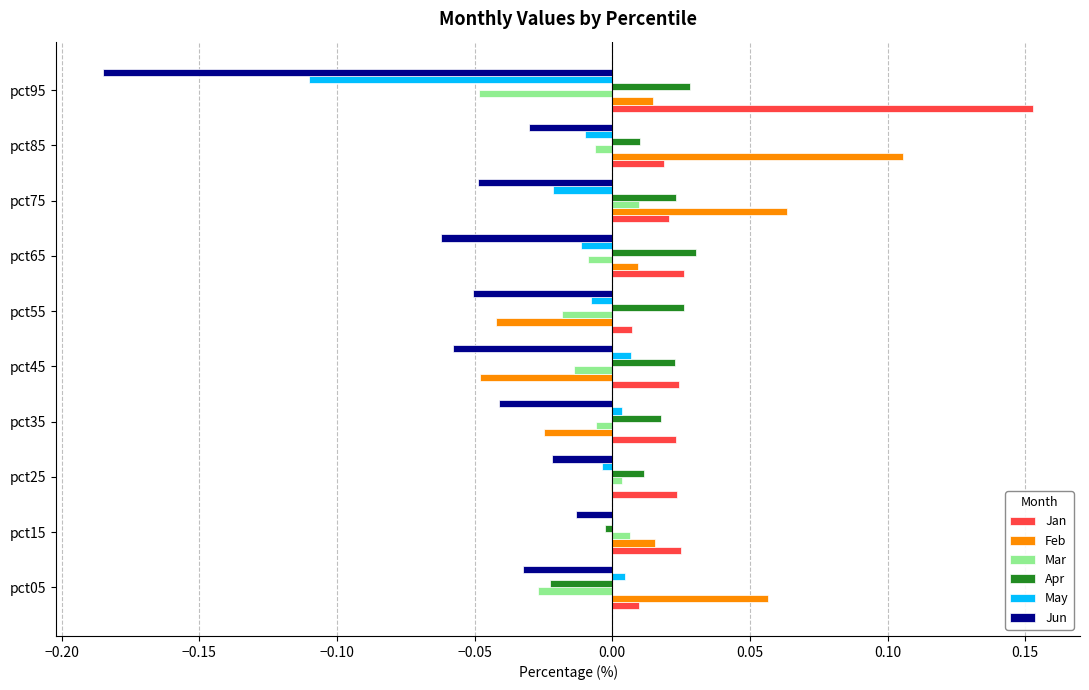

Between pct15 and pct85, which series saw the biggest shift?

Feb